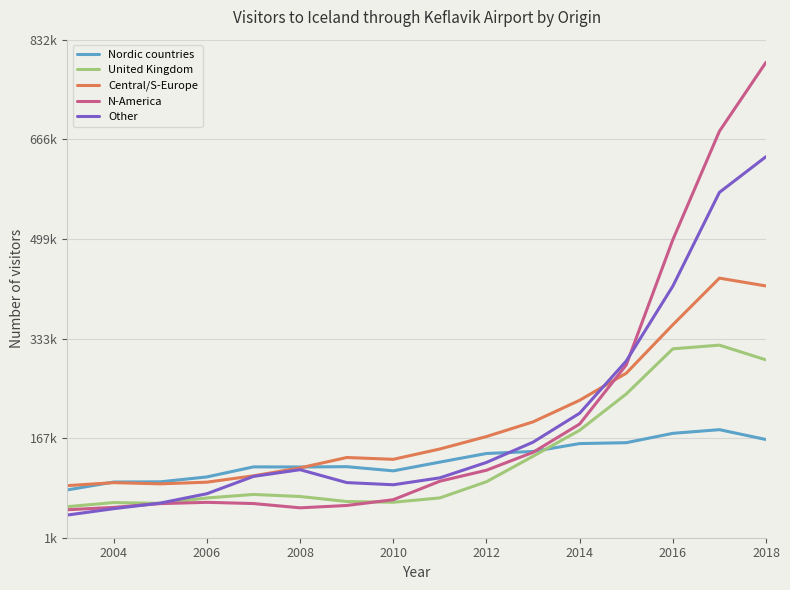

What are all the series names shown in the legend?

Nordic countries, United Kingdom, Central/S-Europe, N-America, Other